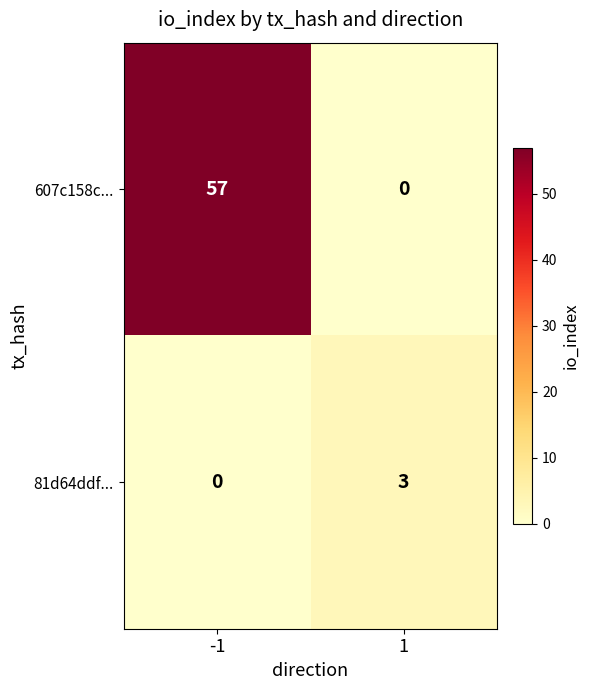

Rank the series by their maximum value, from highest to lowest.

607c158c..., 81d64ddf...